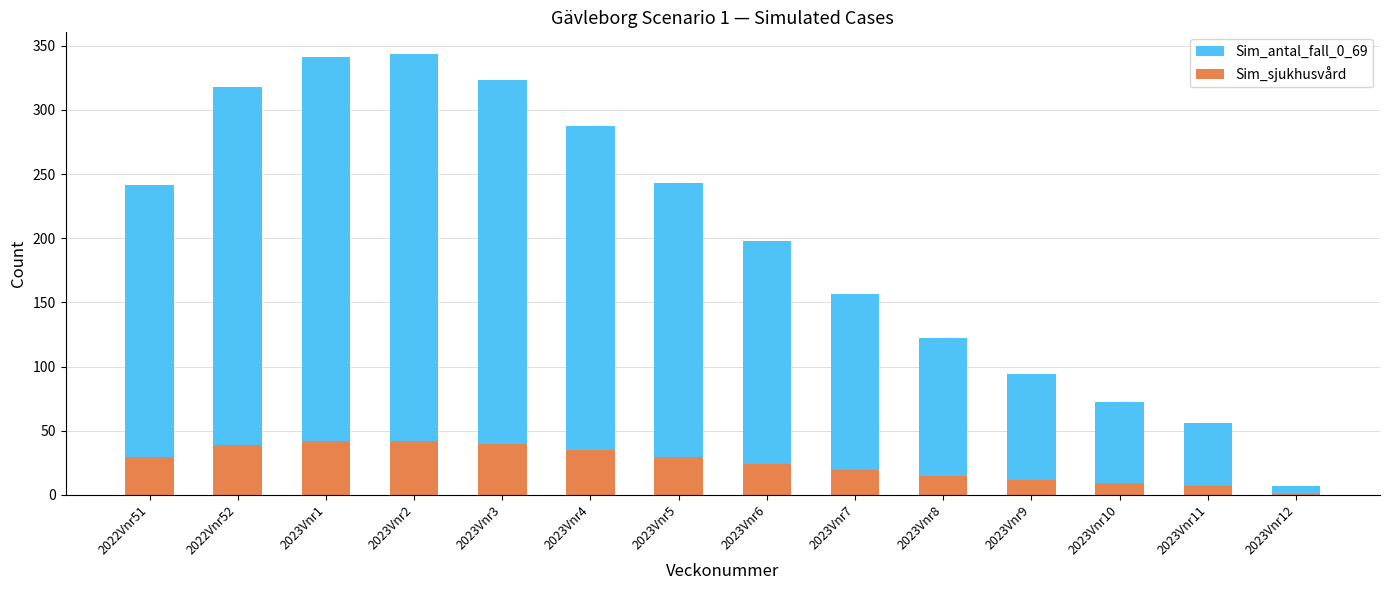

Is the value of Sim_sjukhusvård at 2022Vnr52 greater than the value of Sim_antal_fall_0_69 at 2023Vnr2?

No